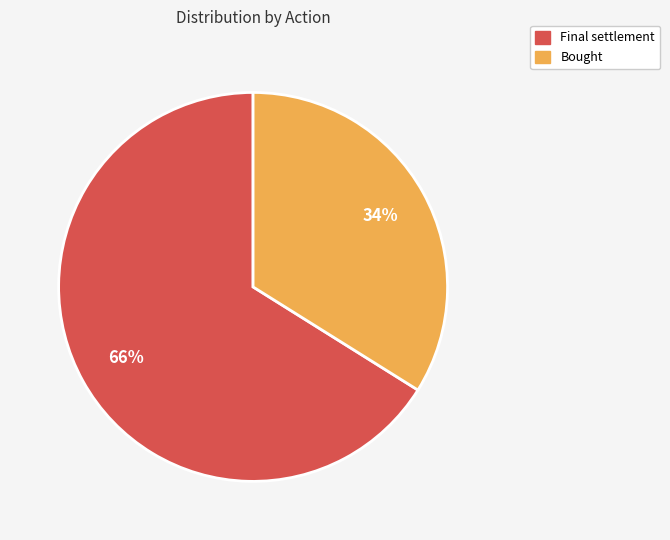

To the nearest percent, what is the difference between the largest and smallest slice percentages?

32%